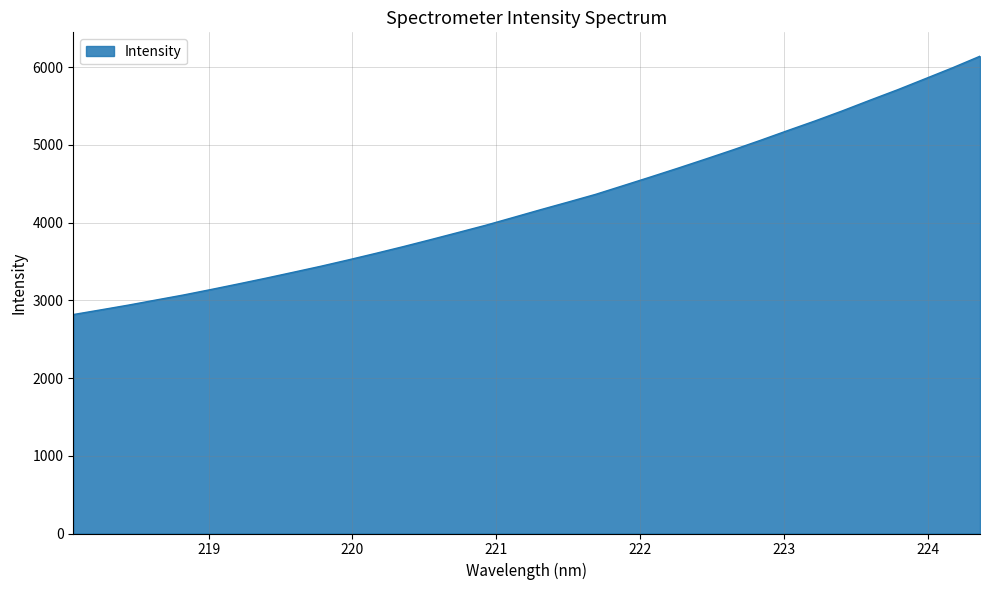

What is the difference between the maximum and minimum values?

3323.9